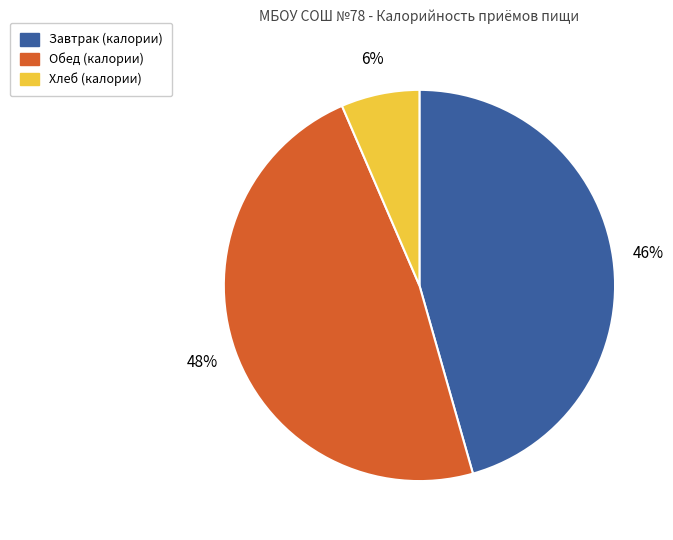

Is there a majority slice in this chart?

No